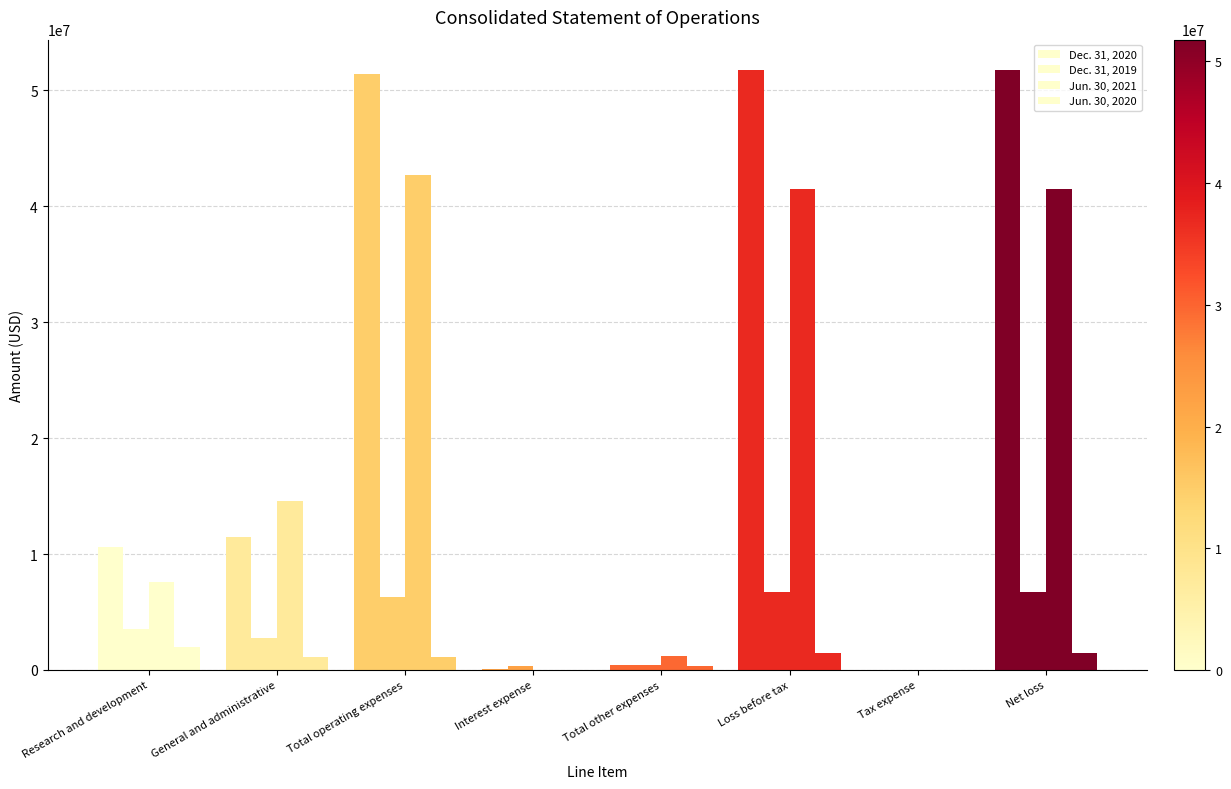

How many data points does each series have?

8